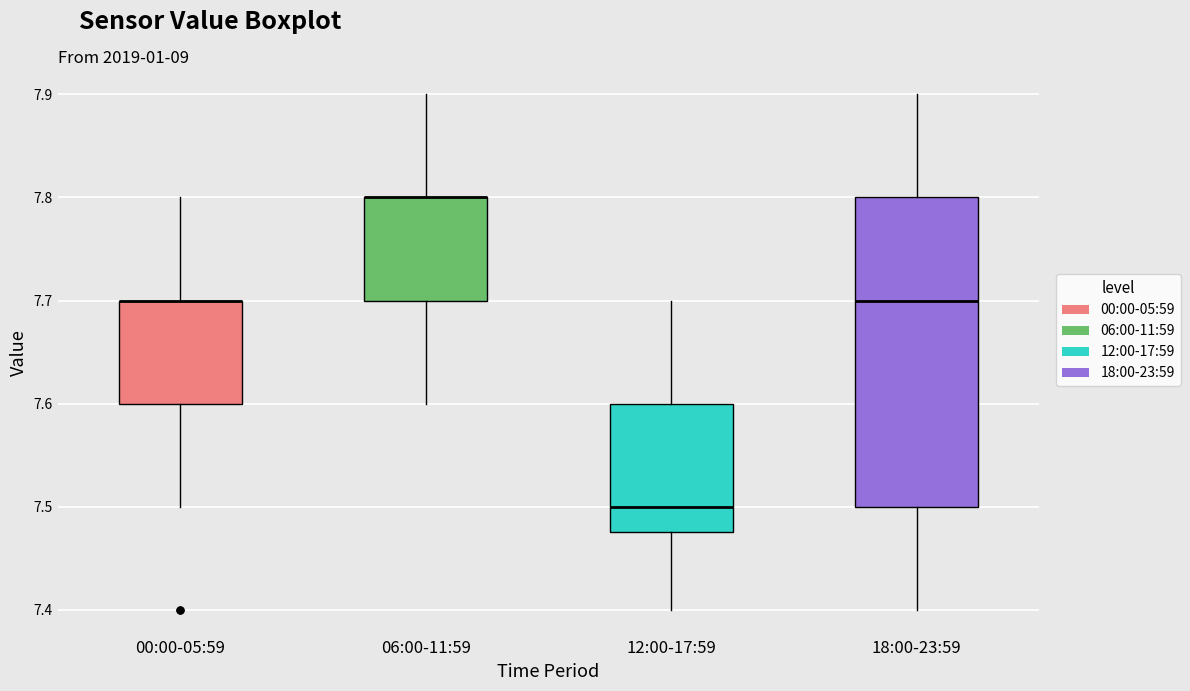

Reading left to right, transcribe this box plot: for each box, give where its median line is, the range the box spans, and where its two whiskers end, as read against the y-axis. The values are not printed on the chart, so give them approximately, as read against the axis.

00:00-05:59: median 7.70 (drawn on the box's upper edge), box 7.60 to 7.70, whiskers 7.50 to 7.80
06:00-11:59: median 7.80 (drawn on the box's upper edge), box 7.70 to 7.80, whiskers 7.60 to 7.90
12:00-17:59: median 7.50, box 7.48 to 7.60, whiskers 7.40 to 7.70
18:00-23:59: median 7.70, box 7.50 to 7.80, whiskers 7.40 to 7.90